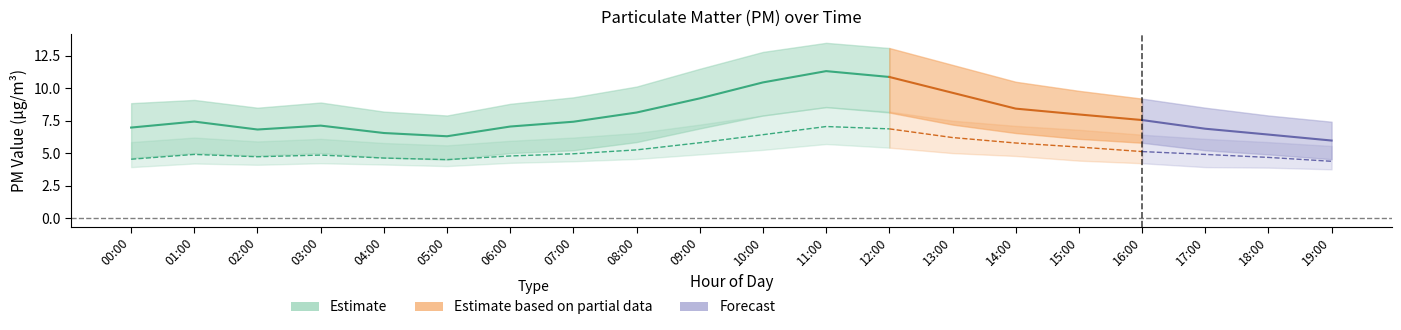

Does the chart display data point markers on the line(s)?

No